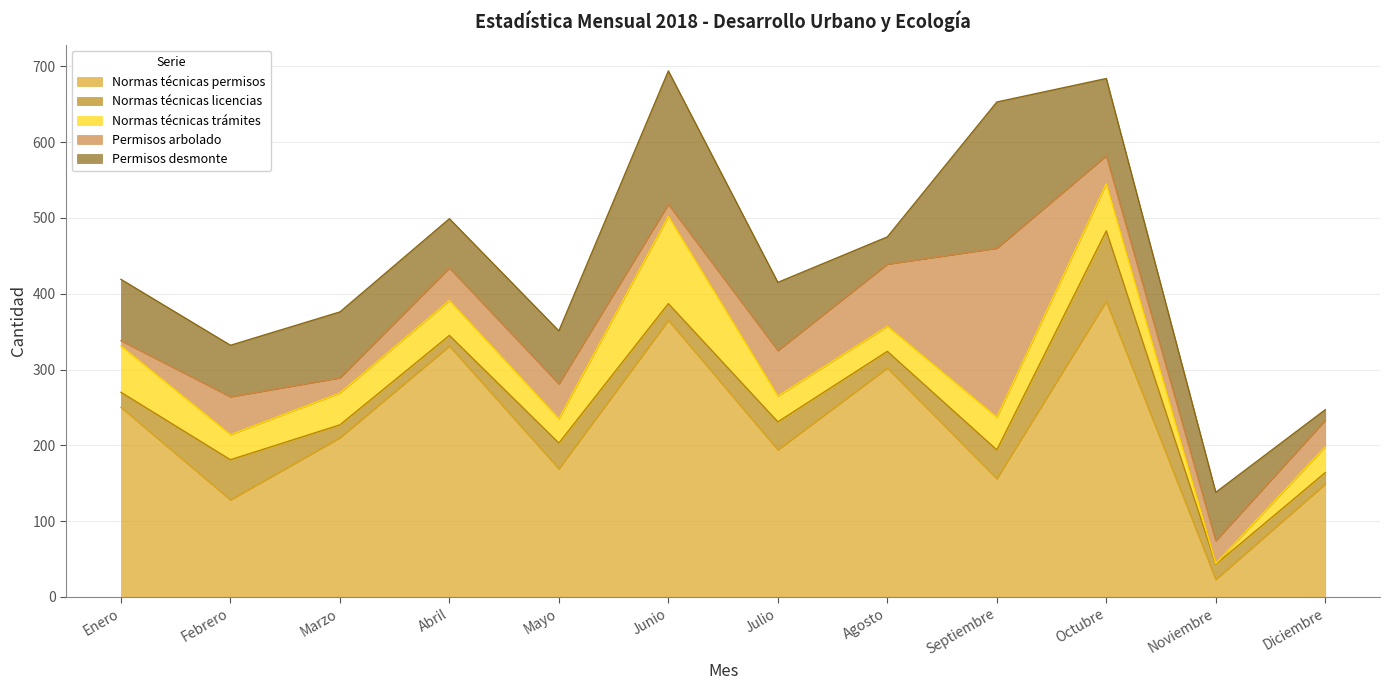

Which category has the highest value in the Permisos desmonte series?

Septiembre